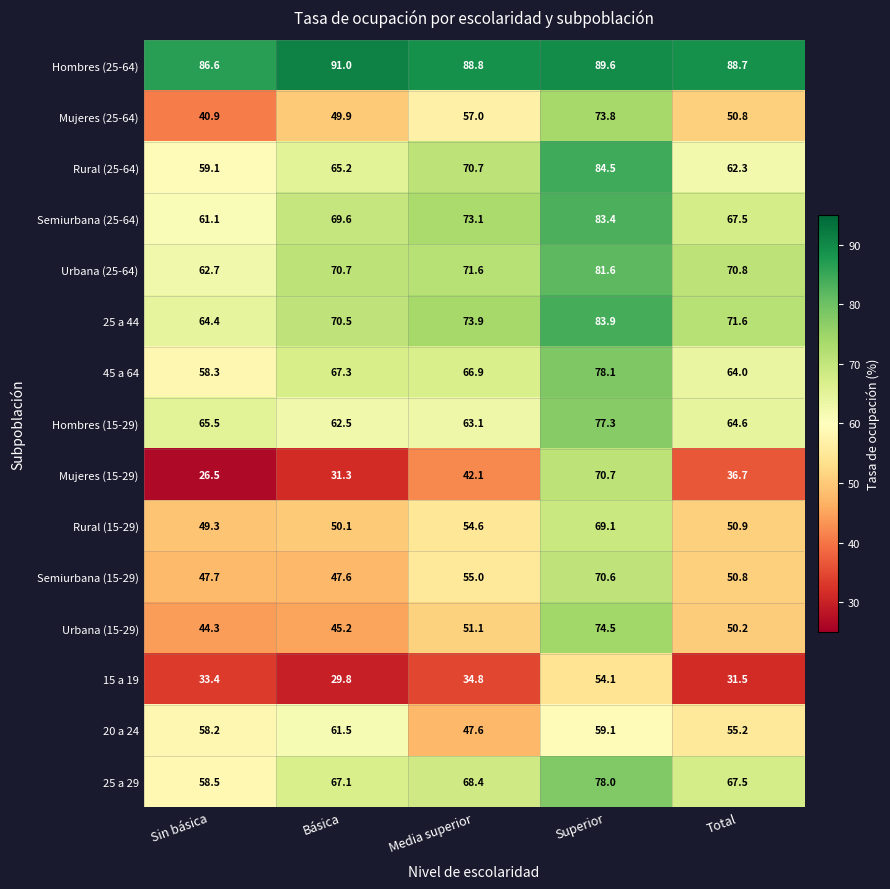

Is it true that Rural (15-29) equals 12.0 at Sin básica?

False